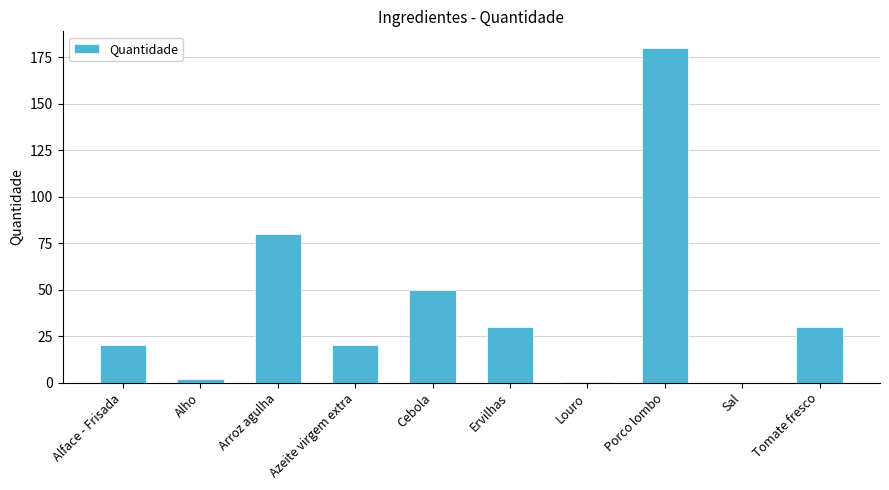

What is the sum of all values?

412.2